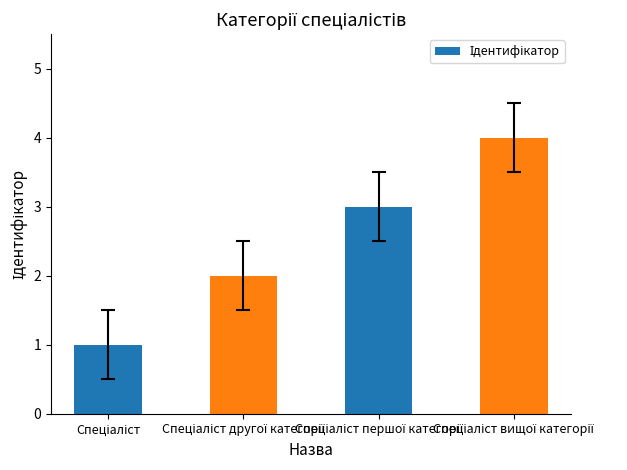

What is the sum of all values?

10